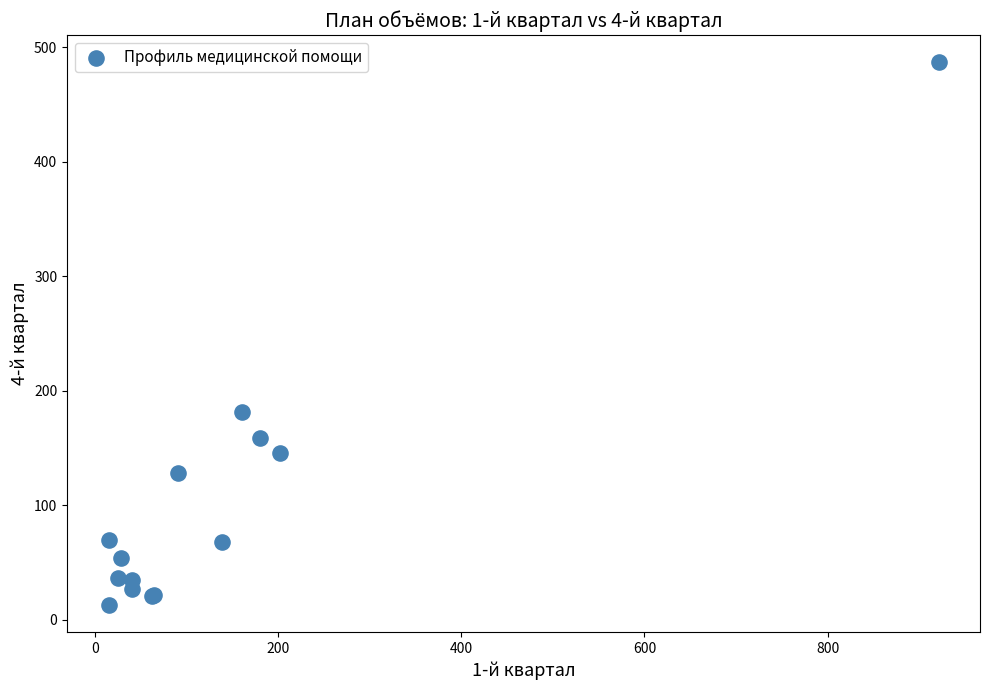

What Y value in the scatter plot is closest to 250?

182